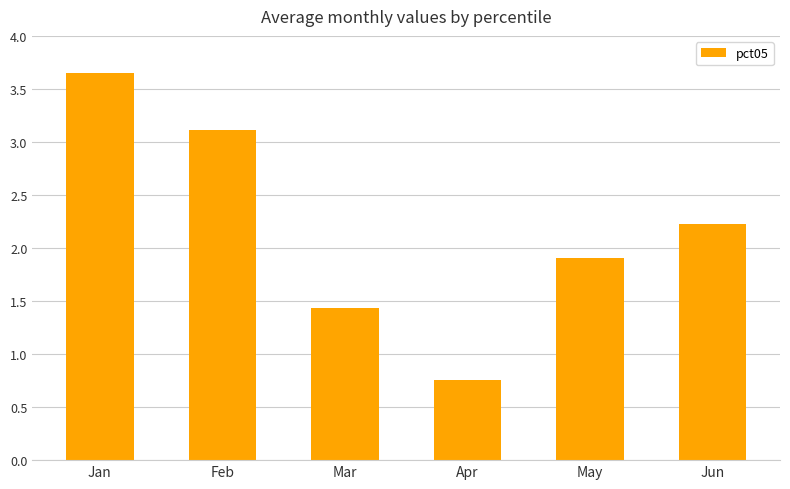

What is the ratio of the value at Jan to the value at Feb?

1.2